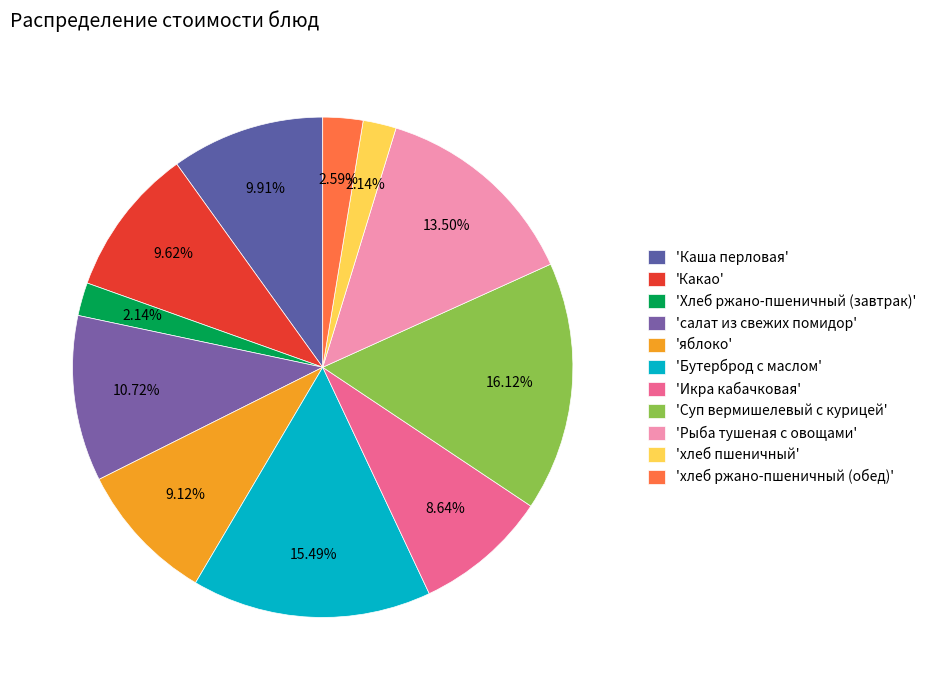

Which category has the smallest portion of the pie?

Хлеб ржано-пшеничный (завтрак)